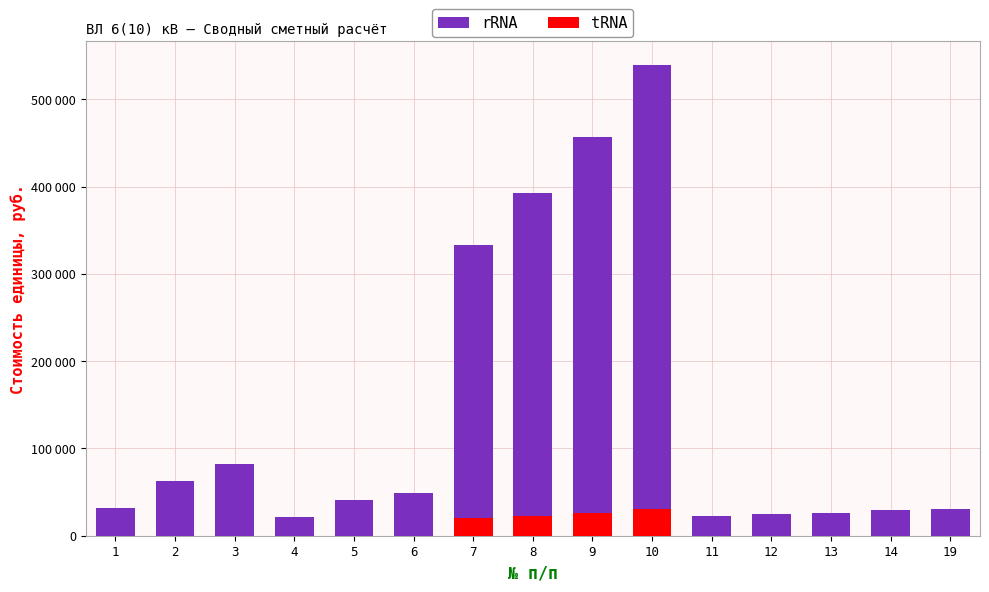

Rank the categories by rRNA value from lowest to highest.

4, 11, 12, 13, 14, 19, 1, 5, 6, 2, 3, 7, 8, 9, 10